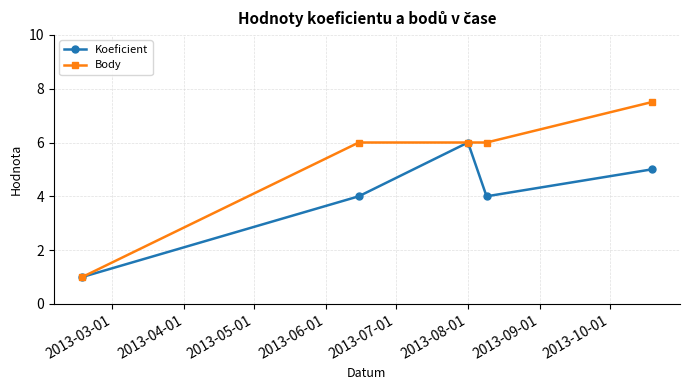

What is the minimum value for Body?

1.0